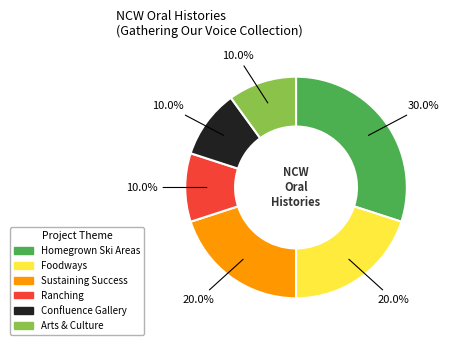

What portion of the pie excludes Sustaining Success?

80.0%